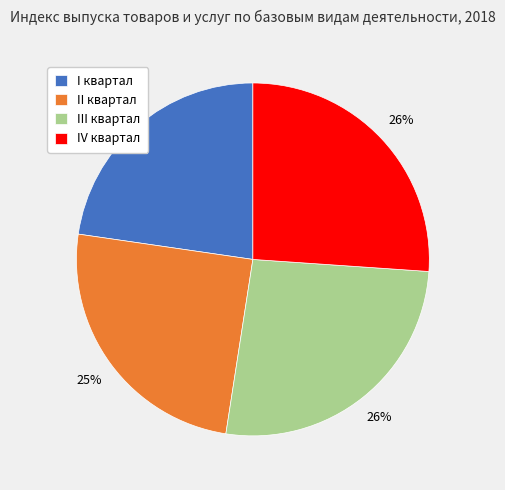

To the nearest percent, what is the average slice percentage?

25%